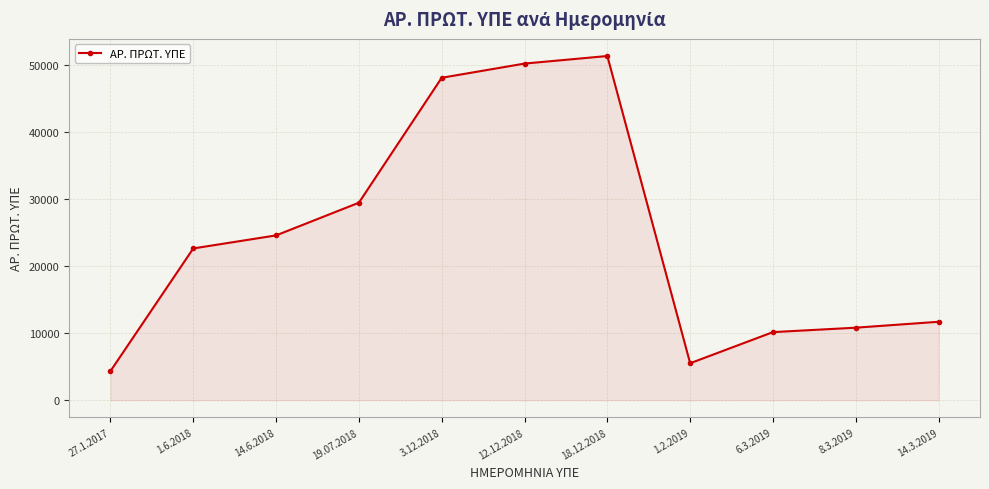

Rank the categories by value from lowest to highest.

27.1.2017, 1.2.2019, 6.3.2019, 8.3.2019, 14.3.2019, 1.6.2018, 14.6.2018, 19.07.2018, 3.12.2018, 12.12.2018, 18.12.2018